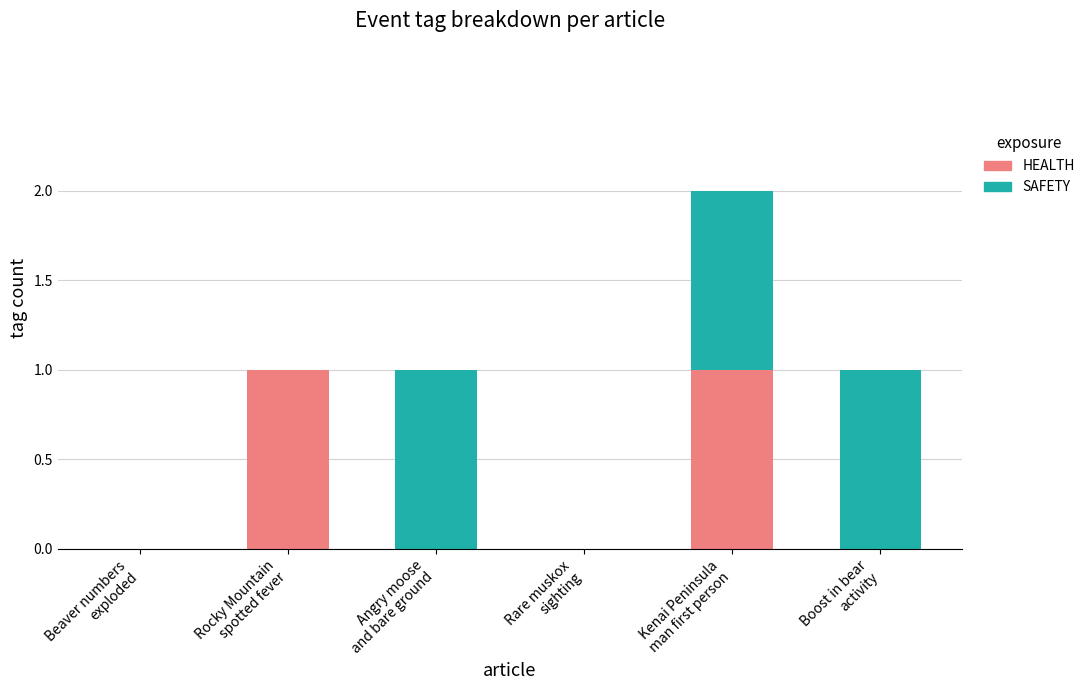

Does the chart contain stacked bars?

Yes